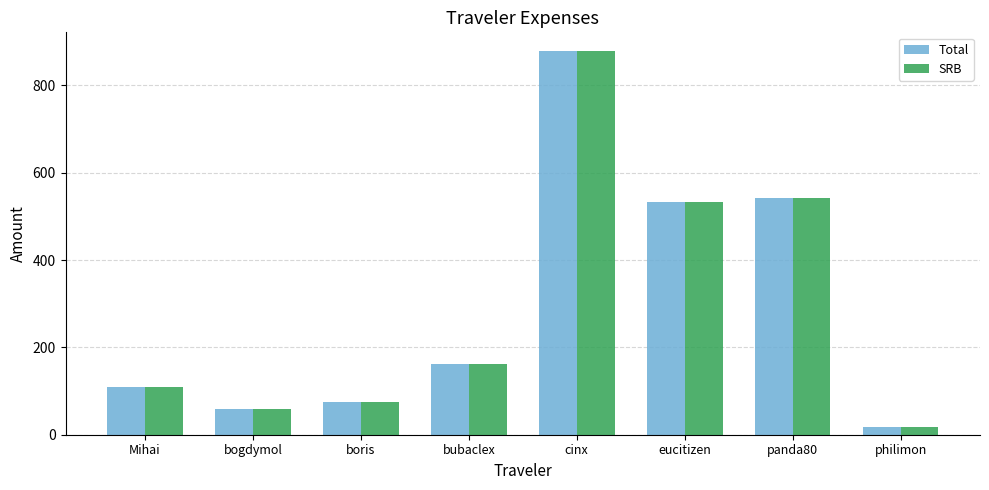

Where does the SRB series first go above 161?

bubaclex